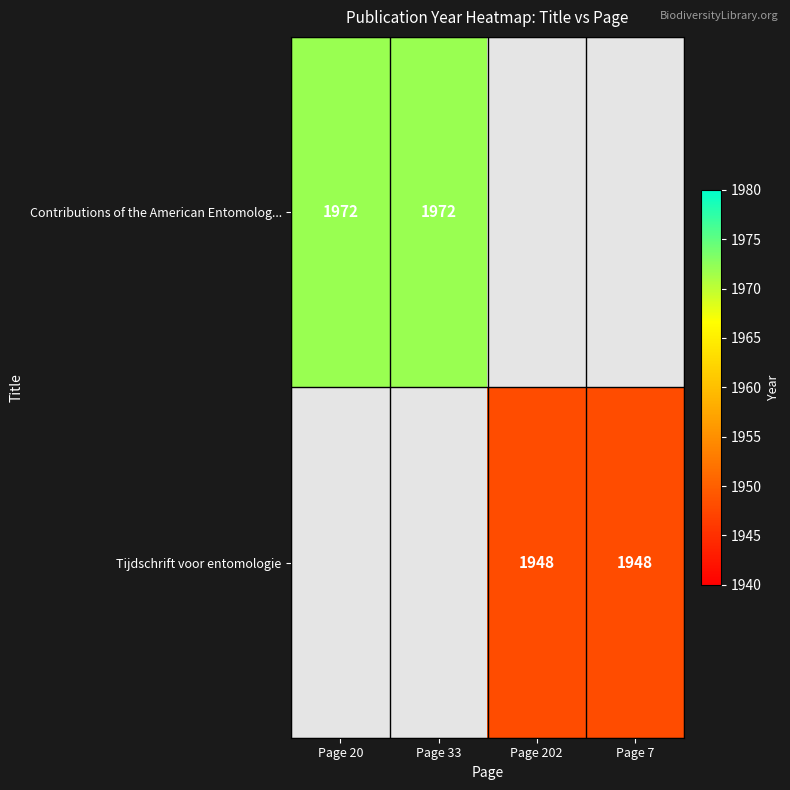

The Contributions of the American Entomolog... series shows 748 at Page 33. True or false?

False